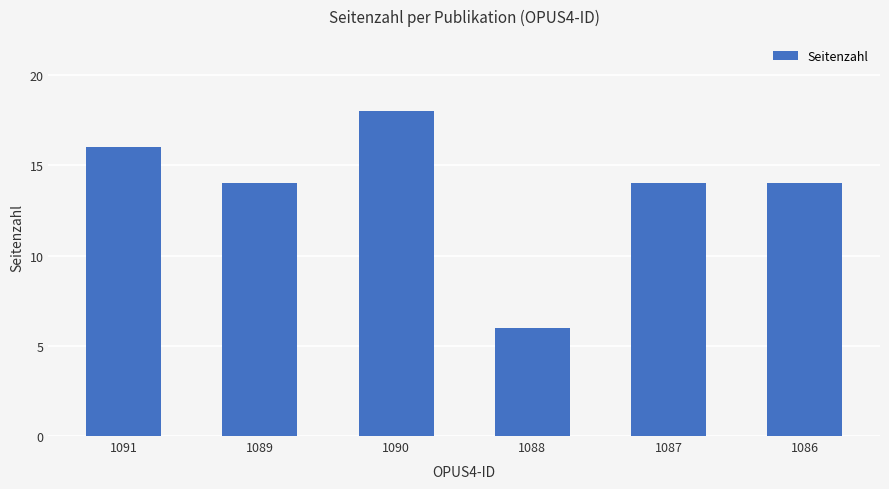

Does the chart contain stacked bars?

No